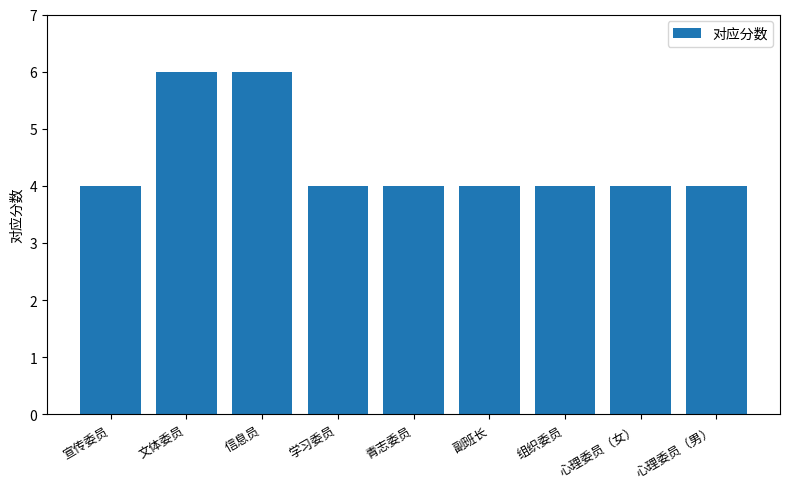

What is the value of the 4th bar from the left?

4